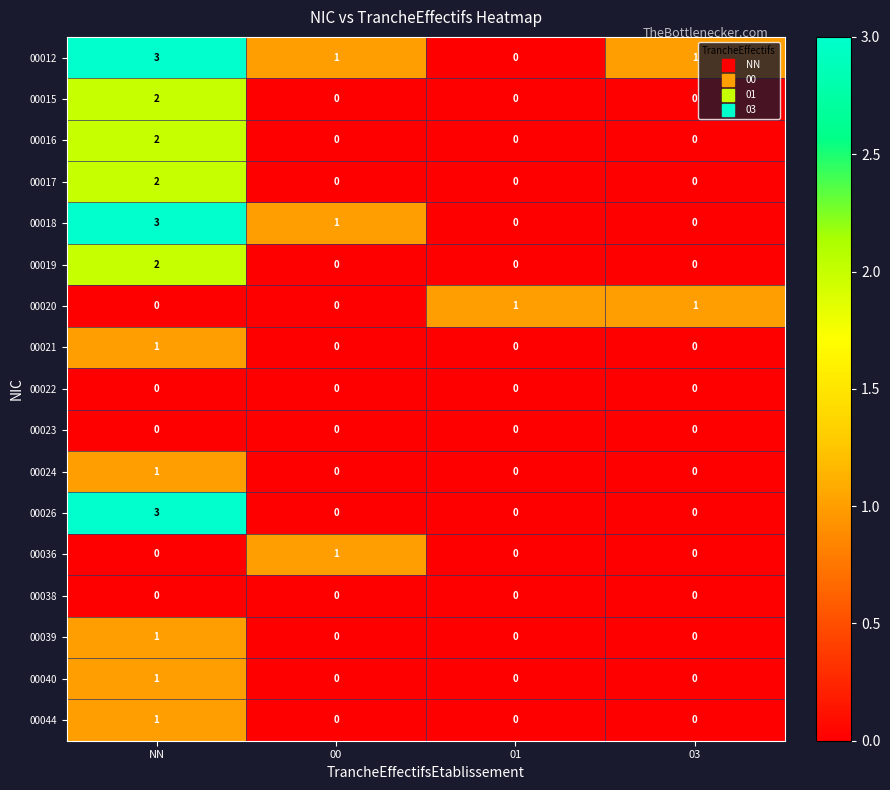

At which category is the sum across all series the highest?

NN